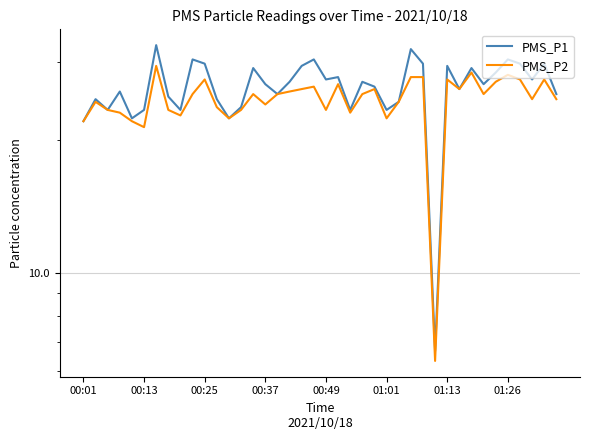

List the series in order of their overall mean, lowest first.

PMS_P2, PMS_P1